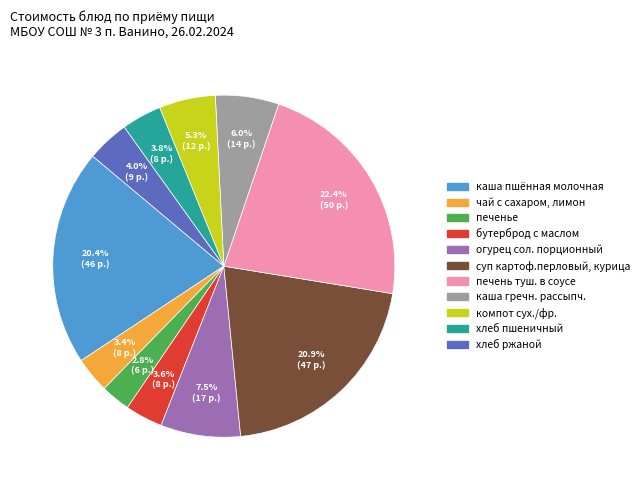

To the nearest percent, what is the difference between the печенье and каша пшённая молочная slice percentages?

18%